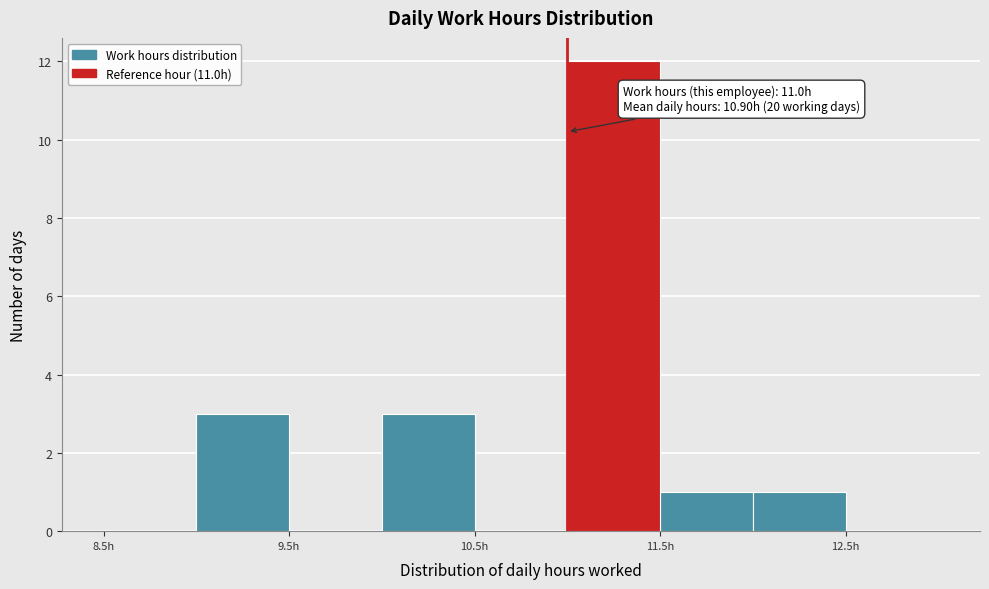

Over which range of the x-axis is the bar tallest?

11.0 to 11.5